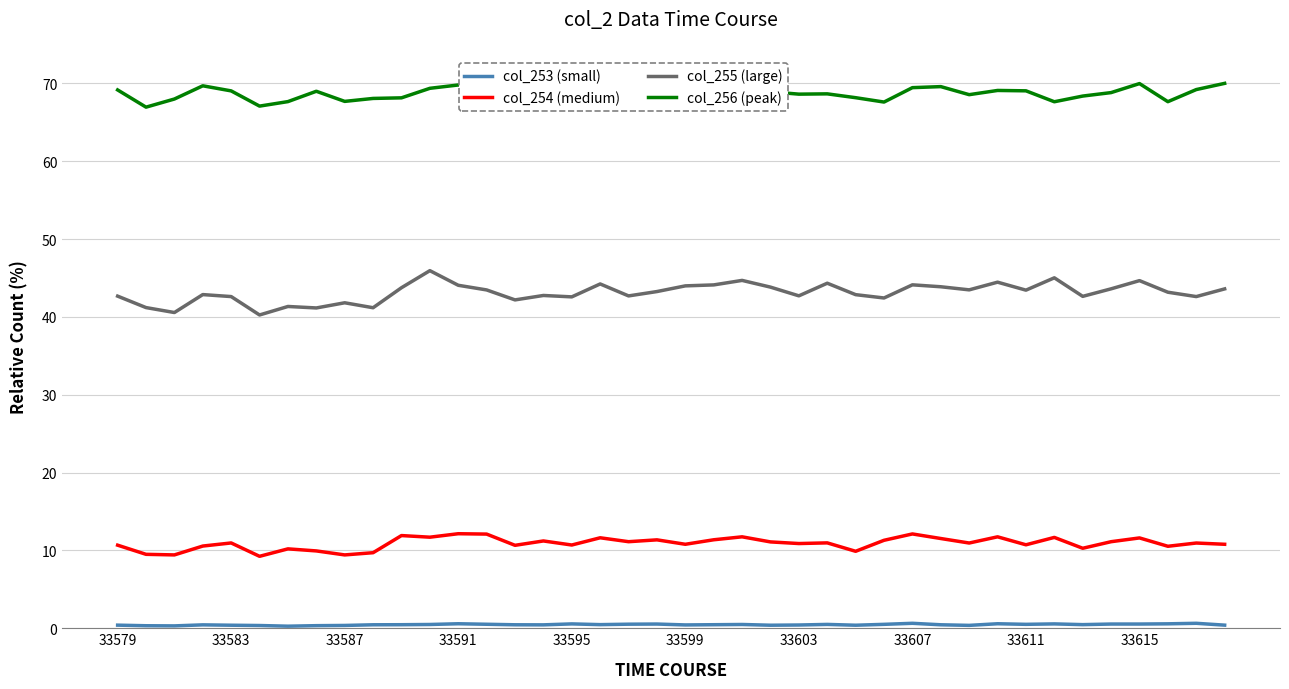

What is the difference between the maximum and minimum values in the col_256 (peak) series?

3.1